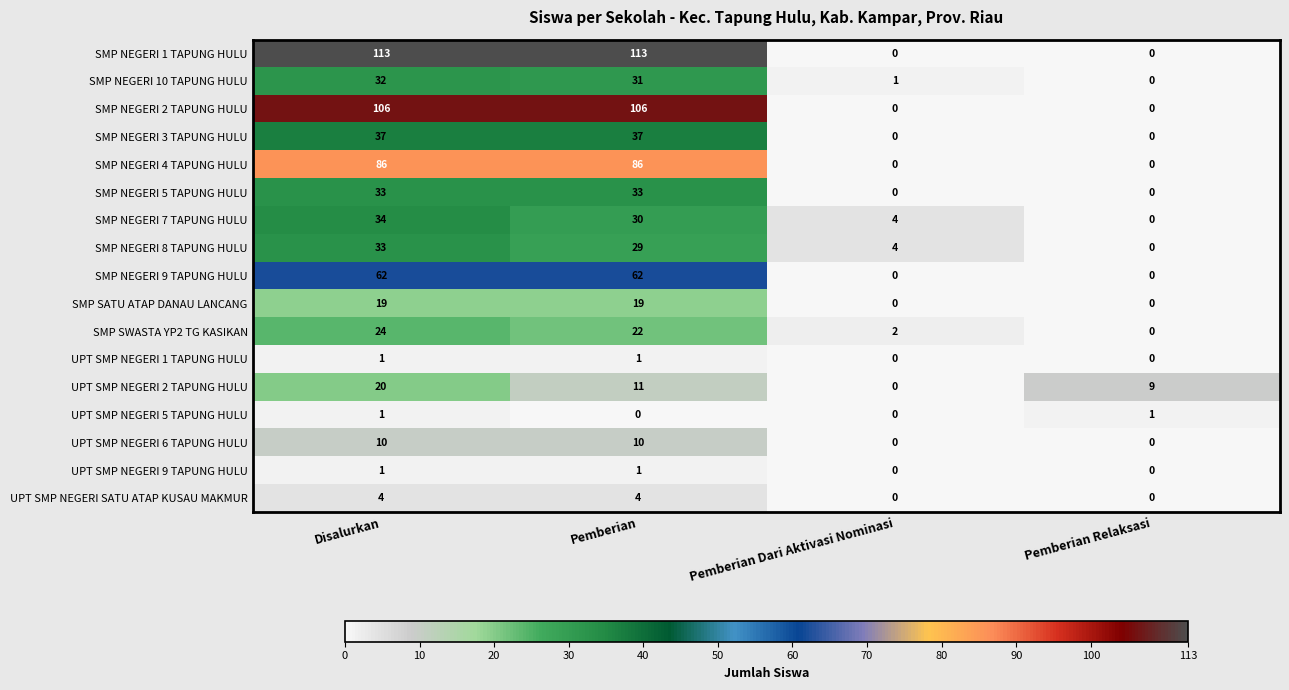

Which series has the largest range (max minus min)?

SMP NEGERI 1 TAPUNG HULU